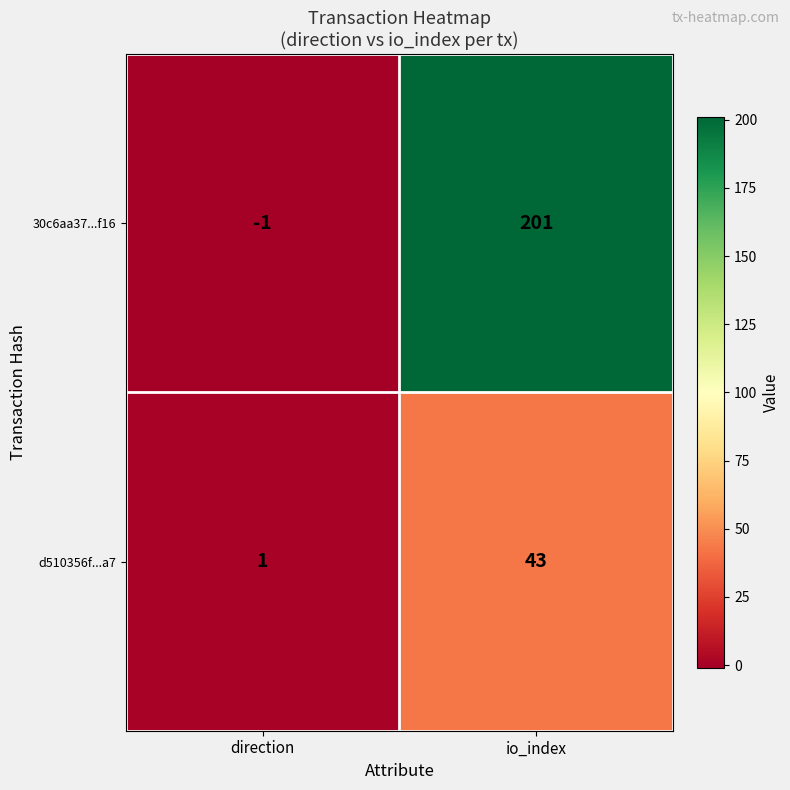

Is it true that 30c6aa37...f16 equals 201 at io_index?

True